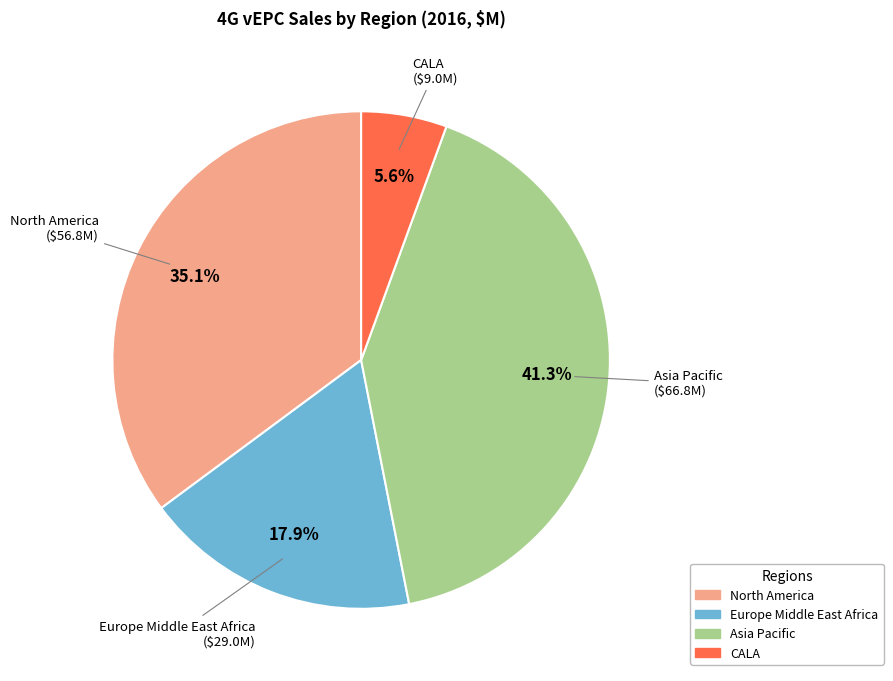

To the nearest percent, what is the difference between the Asia Pacific and CALA slice percentages?

36%